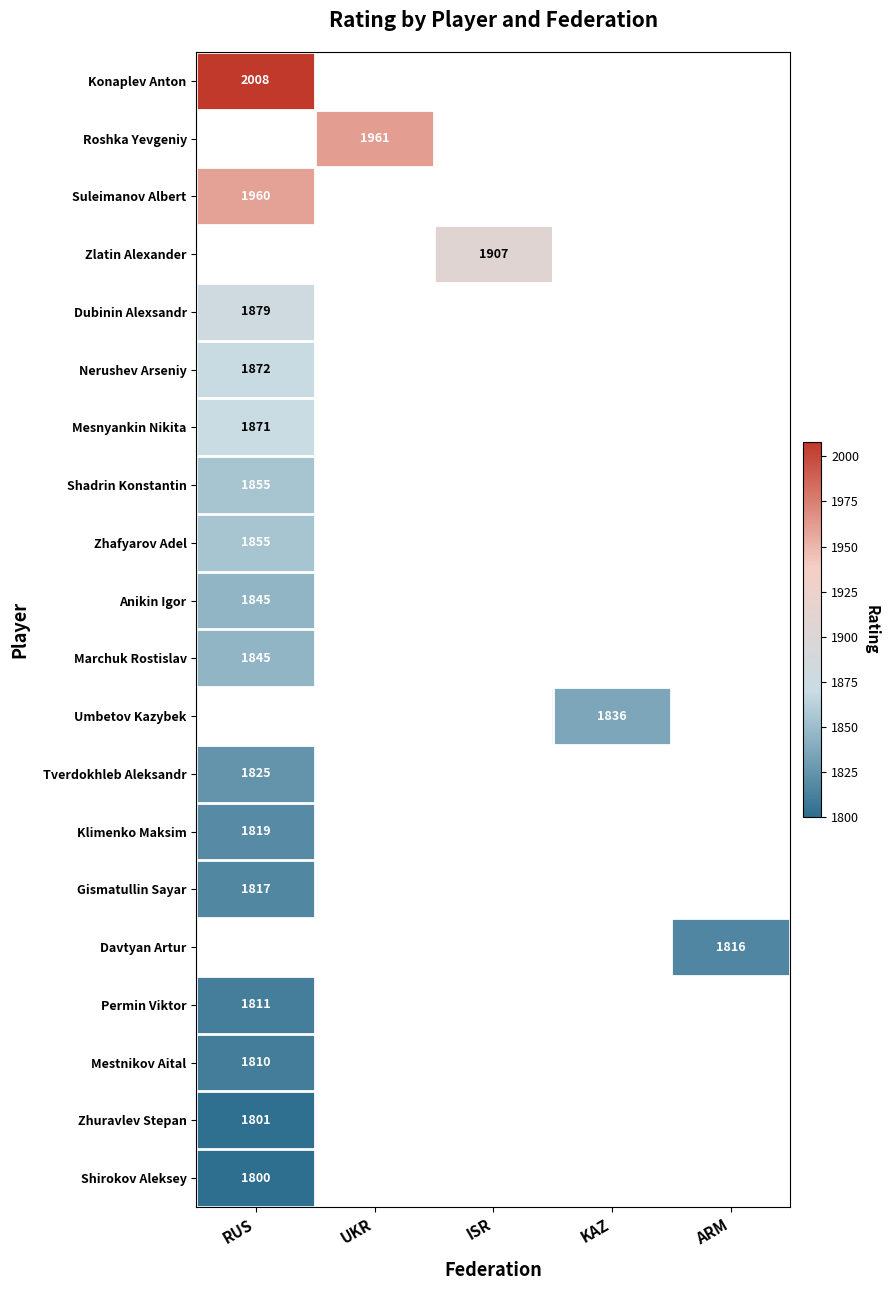

What is the maximum value shown in the chart?

2008.0